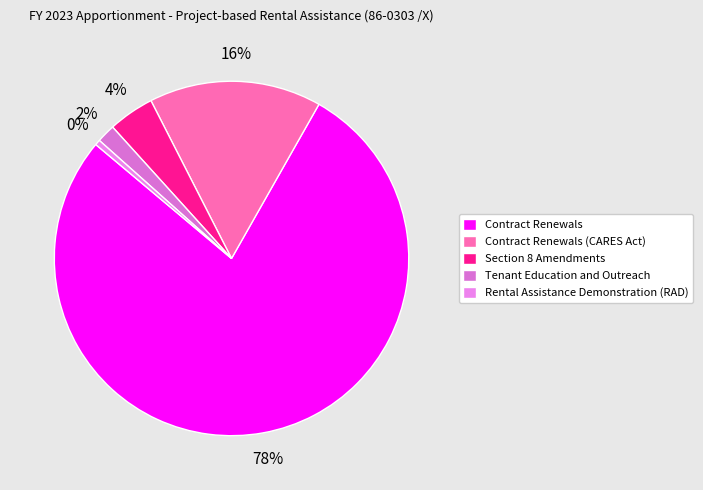

Between Tenant Education and Outreach and Contract Renewals (CARES Act), which is larger?

Contract Renewals (CARES Act)